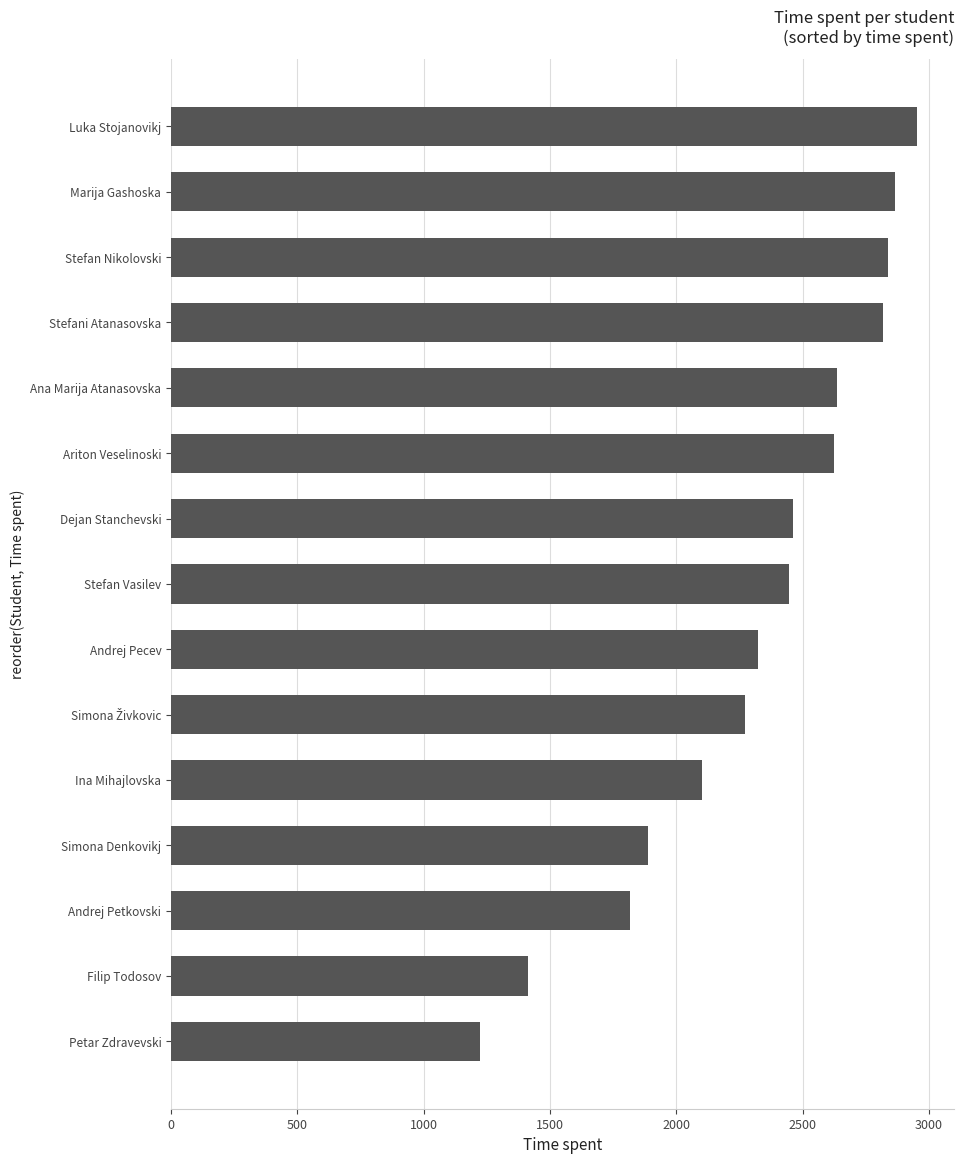

What is the difference between the maximum and minimum values?

1731